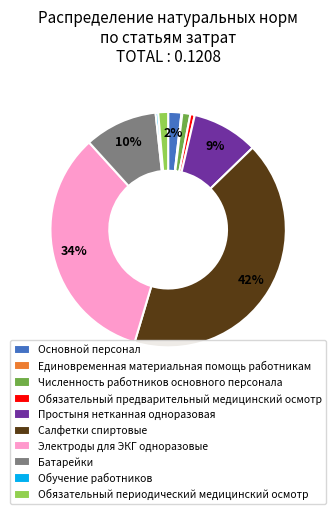

What is the largest slice in the pie chart?

Салфетки спиртовые